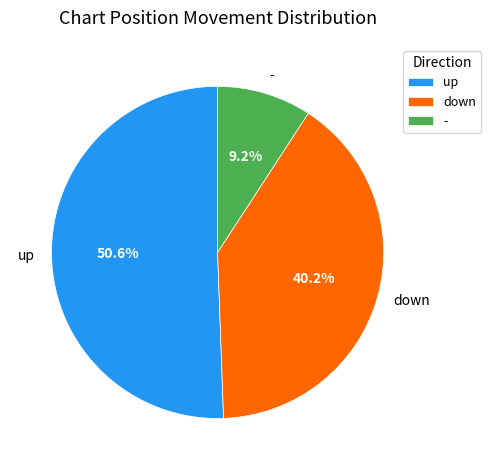

Which slice is the largest?

up